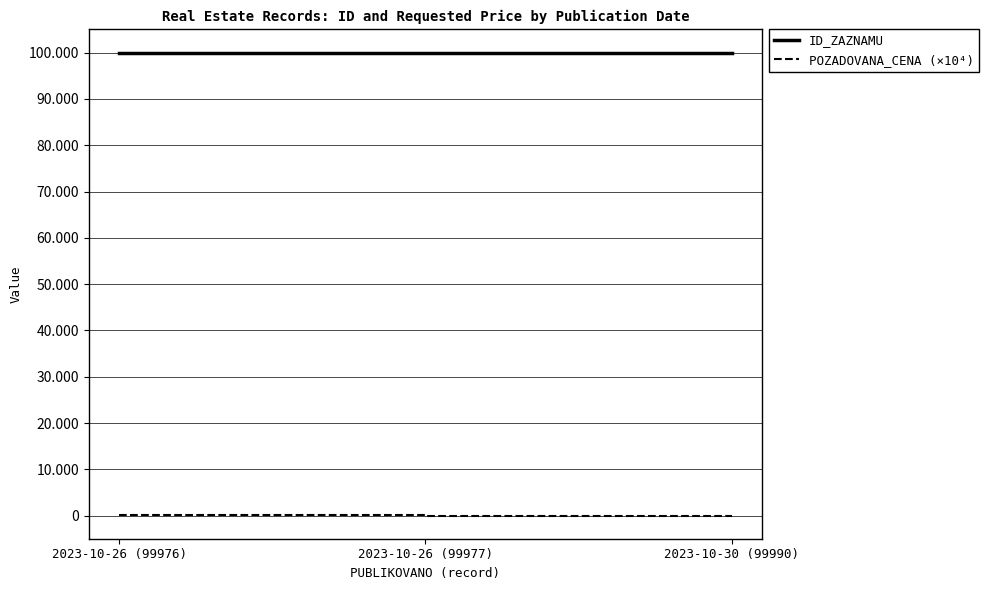

Which category has the highest value in the POZADOVANA_CENA (×10⁴) series?

2023-10-26 (99976)